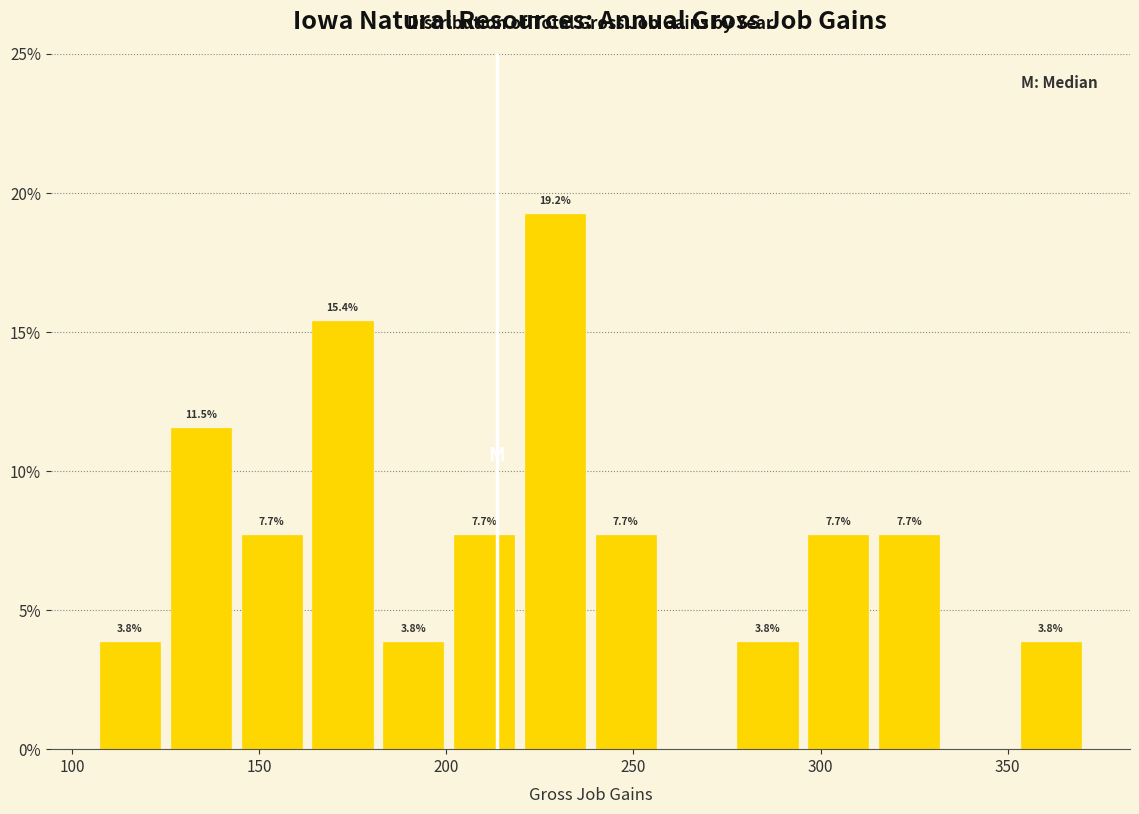

Around what value on the x-axis is the tallest bar? Give the approximate position of its centre, as read against the axis.

230